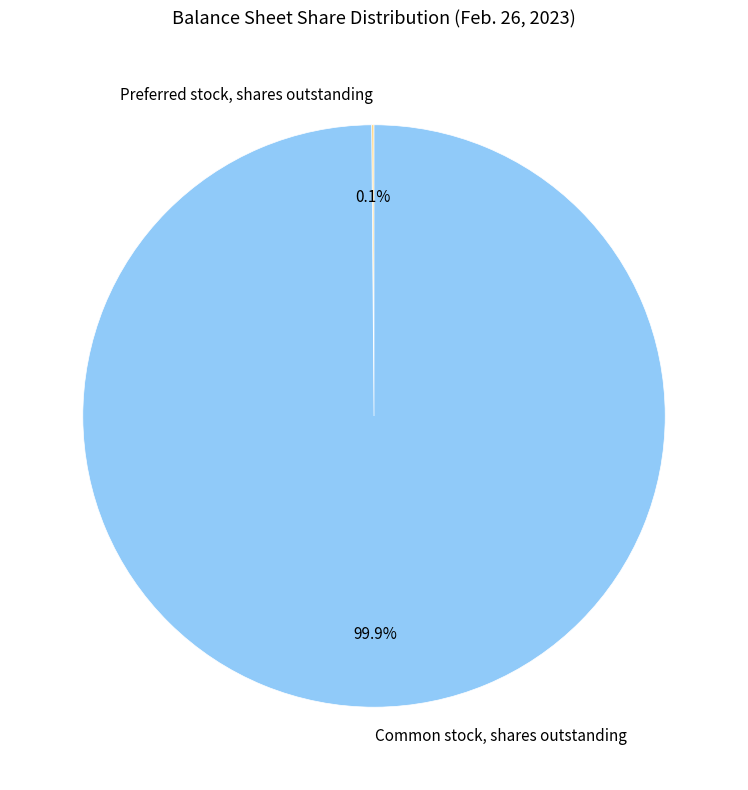

Which slice is the largest?

Common stock, shares outstanding